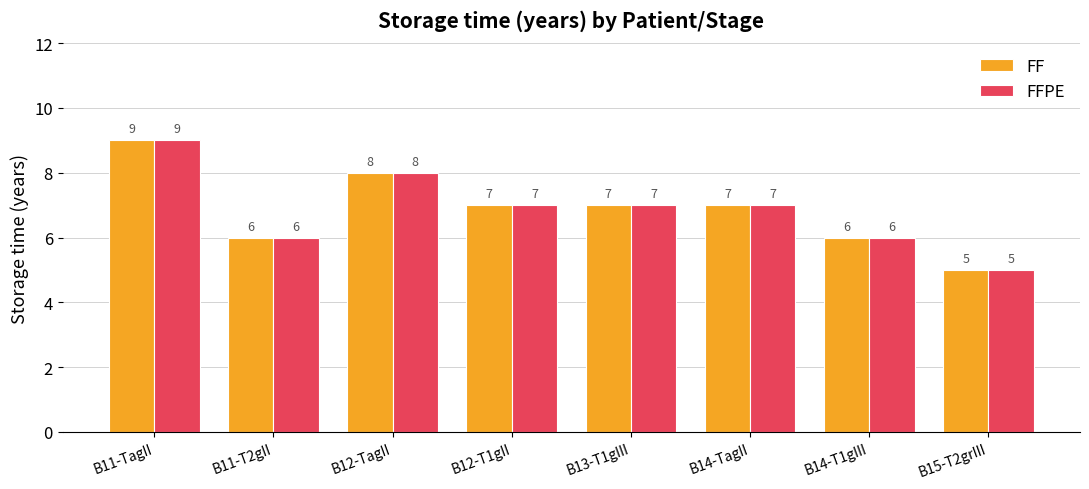

Which label corresponds to the smallest value in the chart?

B15-T2grIII